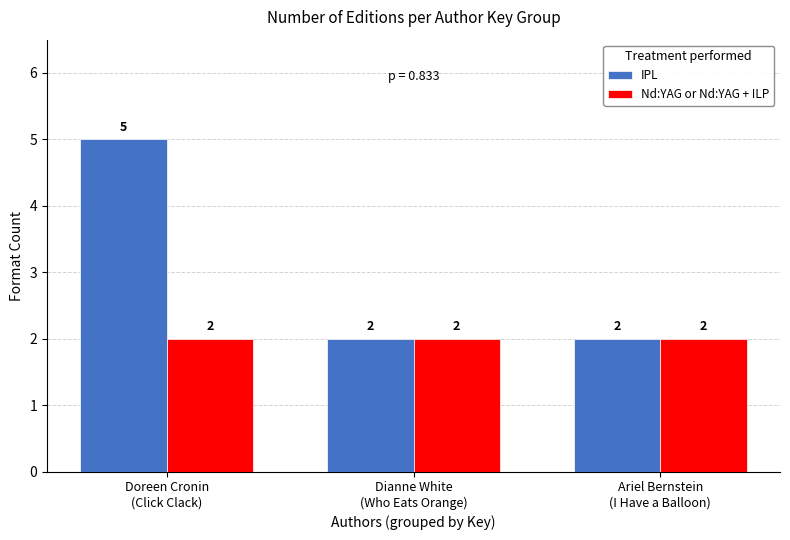

Reading left to right, what are all the values shown in this chart?

IPL: Doreen Cronin
(Click Clack)=5	Dianne White
(Who Eats Orange)=2	Ariel Bernstein
(I Have a Balloon)=2
Nd:YAG or Nd:YAG + ILP: Doreen Cronin
(Click Clack)=2	Dianne White
(Who Eats Orange)=2	Ariel Bernstein
(I Have a Balloon)=2